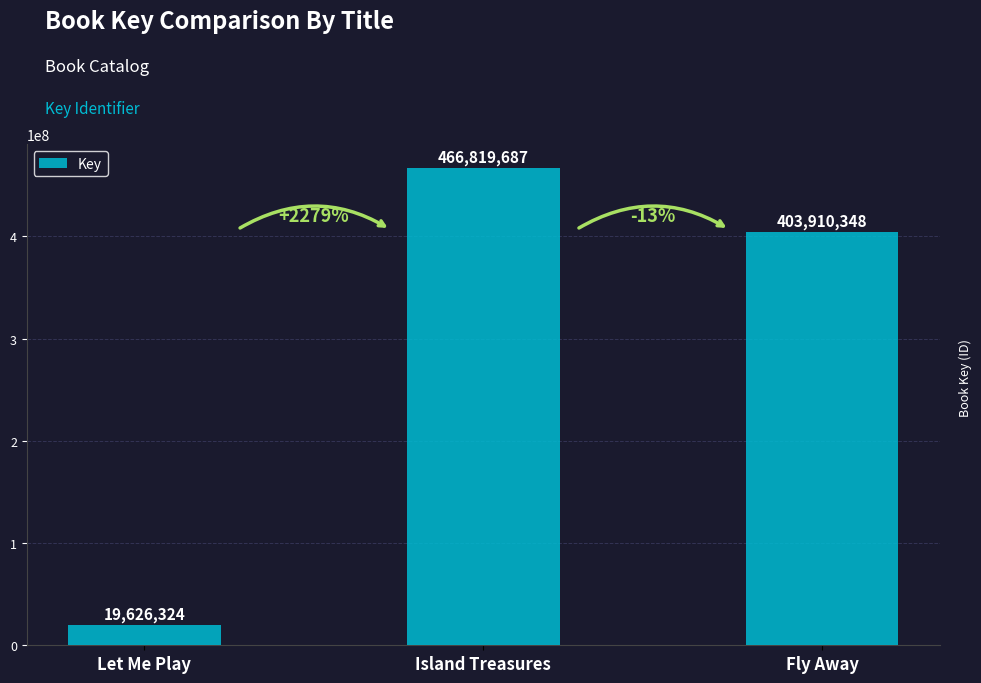

Reading left to right, transcribe all the data shown in this chart.

Let Me Play=19626324	Island Treasures=466819687	Fly Away=403910348